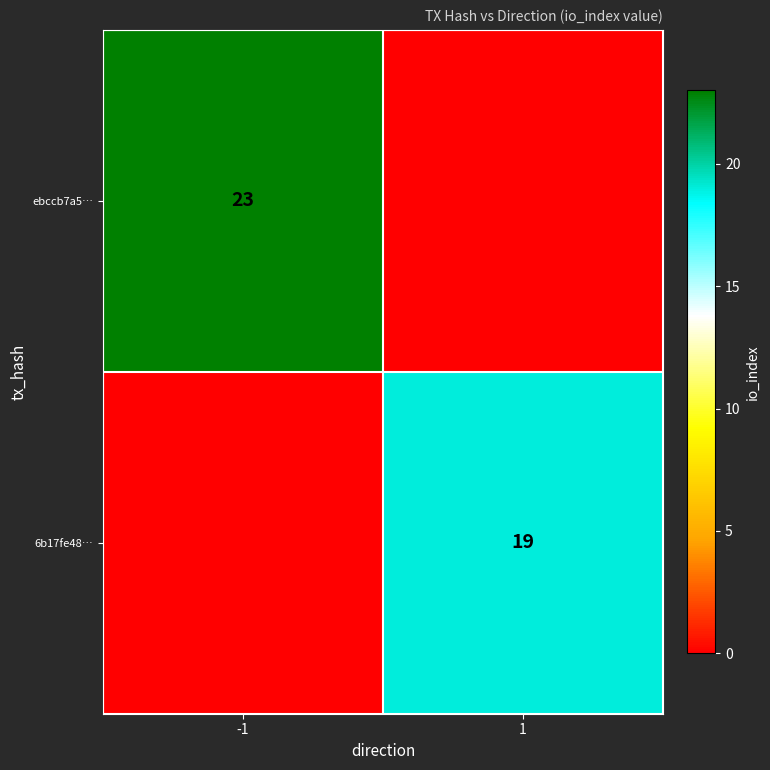

Is it true that ebccb7a5… equals 23 at -1?

True